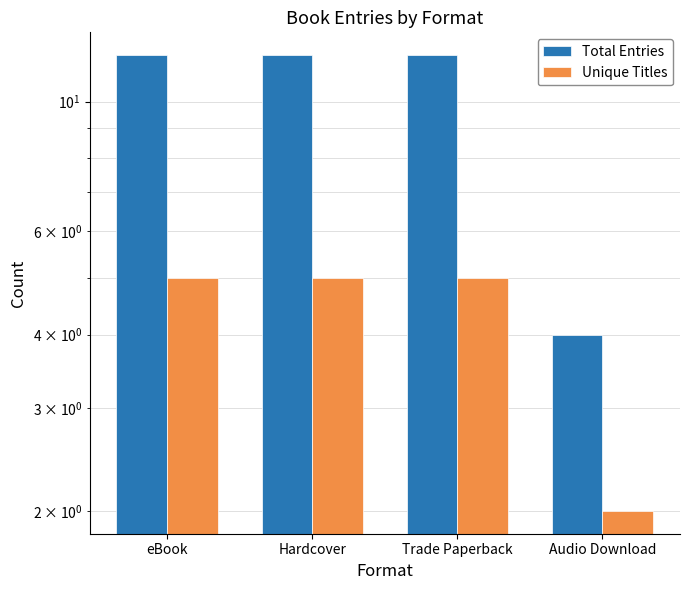

Rank the categories by Unique Titles value from highest to lowest.

eBook, Hardcover, Trade Paperback, Audio Download